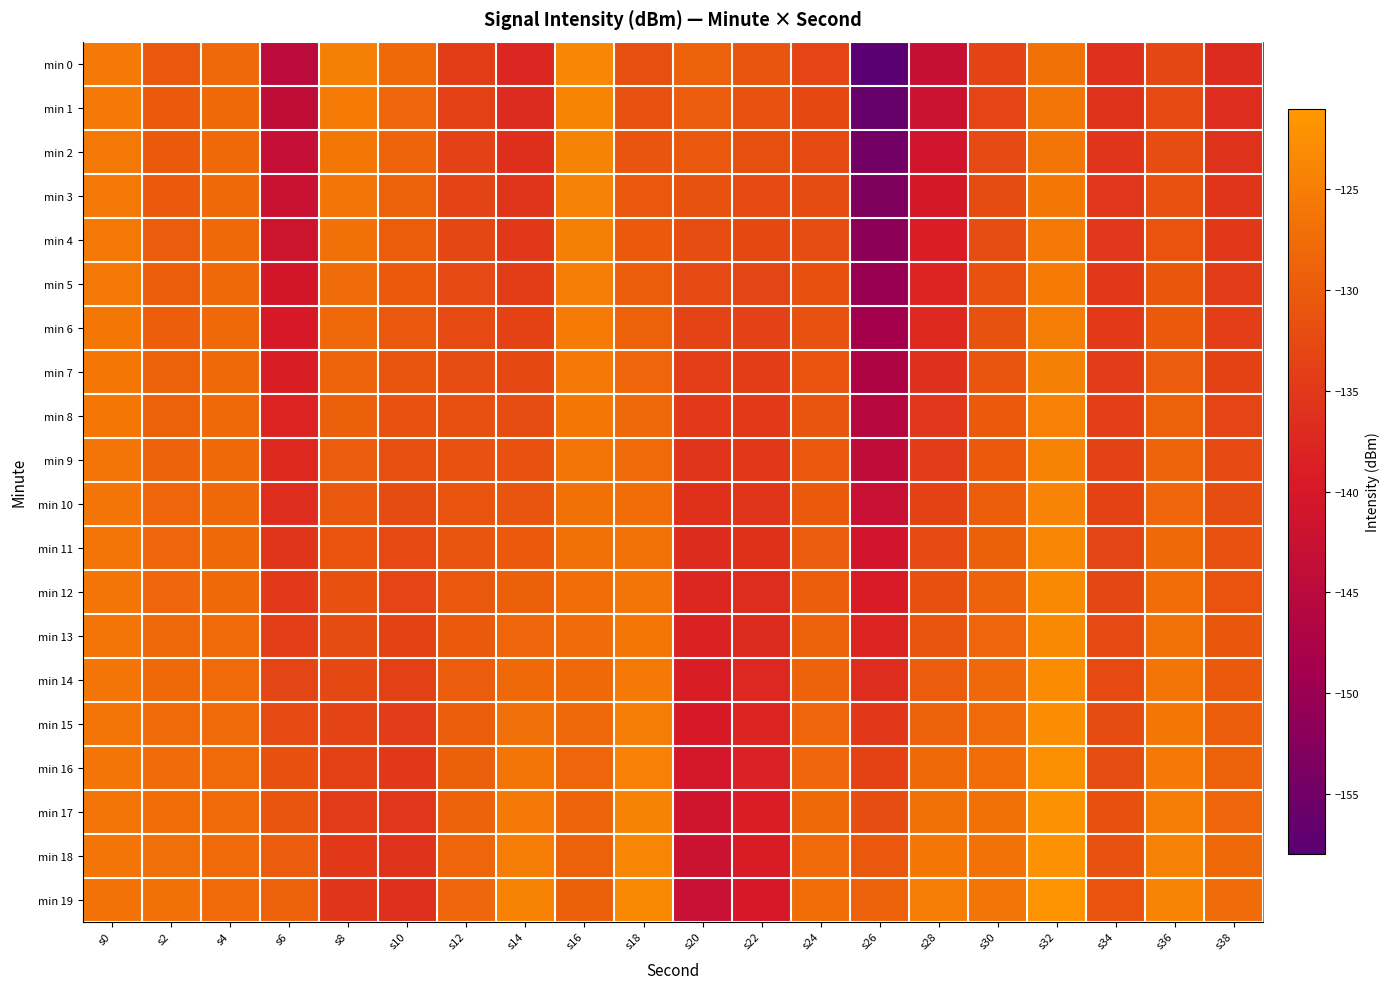

Reading right to left, extract all data points from this chart.

min 0: s38=-137.0	s36=-132.9	s34=-136.3	s32=-126.7	s30=-133.4	s28=-142.9	s26=-157.8	s24=-133.1	s22=-130.9	s20=-129.0	s18=-131.7	s16=-123.7	s14=-137.7	s12=-134.2	s10=-127.9	s8=-124.8	s6=-144.7	s4=-128.1	s2=-130.5	s0=-125.7
min 1: s38=-136.5	s36=-132.4	s34=-136.0	s32=-126.5	s30=-133.0	s28=-141.9	s26=-156.2	s24=-132.8	s22=-131.4	s20=-129.7	s18=-131.3	s16=-124.0	s14=-137.0	s12=-133.9	s10=-128.3	s8=-125.3	s6=-143.9	s4=-128.1	s2=-130.3	s0=-125.7
min 2: s38=-136.0	s36=-132.0	s34=-135.7	s32=-126.2	s30=-132.6	s28=-141.0	s26=-154.7	s24=-132.5	s22=-131.8	s20=-130.4	s18=-130.9	s16=-124.3	s14=-136.3	s12=-133.6	s10=-128.8	s8=-125.9	s6=-143.1	s4=-128.0	s2=-130.2	s0=-125.8
min 3: s38=-135.5	s36=-131.5	s34=-135.4	s32=-125.9	s30=-132.2	s28=-140.1	s26=-153.2	s24=-132.2	s22=-132.3	s20=-131.2	s18=-130.4	s16=-124.6	s14=-135.6	s12=-133.3	s10=-129.2	s8=-126.5	s6=-142.3	s4=-128.0	s2=-130.0	s0=-125.8
min 4: s38=-135.0	s36=-131.1	s34=-135.2	s32=-125.7	s30=-131.9	s28=-139.1	s26=-151.7	s24=-131.9	s22=-132.8	s20=-131.9	s18=-130.0	s16=-124.9	s14=-134.9	s12=-133.0	s10=-129.6	s8=-127.1	s6=-141.4	s4=-128.0	s2=-129.8	s0=-125.9
min 5: s38=-134.5	s36=-130.6	s34=-134.9	s32=-125.4	s30=-131.5	s28=-138.2	s26=-150.2	s24=-131.6	s22=-133.2	s20=-132.6	s18=-129.5	s16=-125.2	s14=-134.2	s12=-132.7	s10=-130.1	s8=-127.6	s6=-140.6	s4=-128.0	s2=-129.6	s0=-125.9
min 6: s38=-134.0	s36=-130.1	s34=-134.6	s32=-125.2	s30=-131.1	s28=-137.2	s26=-148.7	s24=-131.3	s22=-133.7	s20=-133.3	s18=-129.1	s16=-125.5	s14=-133.5	s12=-132.4	s10=-130.5	s8=-128.2	s6=-139.8	s4=-127.9	s2=-129.4	s0=-126.0
min 7: s38=-133.5	s36=-129.7	s34=-134.3	s32=-124.9	s30=-130.7	s28=-136.3	s26=-147.2	s24=-131.0	s22=-134.2	s20=-134.0	s18=-128.6	s16=-125.8	s14=-132.8	s12=-132.1	s10=-130.9	s8=-128.8	s6=-139.0	s4=-127.9	s2=-129.2	s0=-126.0
min 8: s38=-133.0	s36=-129.2	s34=-134.1	s32=-124.6	s30=-130.4	s28=-135.4	s26=-145.6	s24=-130.7	s22=-134.6	s20=-134.7	s18=-128.2	s16=-126.0	s14=-132.1	s12=-131.7	s10=-131.4	s8=-129.4	s6=-138.1	s4=-127.9	s2=-129.0	s0=-126.0
min 9: s38=-132.5	s36=-128.8	s34=-133.8	s32=-124.4	s30=-130.0	s28=-134.4	s26=-144.1	s24=-130.4	s22=-135.1	s20=-135.5	s18=-127.8	s16=-126.3	s14=-131.4	s12=-131.4	s10=-131.8	s8=-129.9	s6=-137.3	s4=-127.9	s2=-128.8	s0=-126.1
min 10: s38=-132.0	s36=-128.3	s34=-133.5	s32=-124.1	s30=-129.6	s28=-133.5	s26=-142.6	s24=-130.1	s22=-135.6	s20=-136.2	s18=-127.3	s16=-126.6	s14=-130.7	s12=-131.1	s10=-132.3	s8=-130.5	s6=-136.5	s4=-127.9	s2=-128.7	s0=-126.1
min 11: s38=-131.5	s36=-127.8	s34=-133.2	s32=-123.8	s30=-129.2	s28=-132.6	s26=-141.1	s24=-129.8	s22=-136.0	s20=-136.9	s18=-126.9	s16=-126.9	s14=-130.0	s12=-130.8	s10=-132.7	s8=-131.1	s6=-135.7	s4=-127.8	s2=-128.5	s0=-126.2
min 12: s38=-131.0	s36=-127.4	s34=-133.0	s32=-123.6	s30=-128.9	s28=-131.6	s26=-139.6	s24=-129.5	s22=-136.5	s20=-137.6	s18=-126.4	s16=-127.2	s14=-129.3	s12=-130.5	s10=-133.1	s8=-131.6	s6=-134.9	s4=-127.8	s2=-128.3	s0=-126.2
min 13: s38=-130.5	s36=-126.9	s34=-132.7	s32=-123.3	s30=-128.5	s28=-130.7	s26=-138.1	s24=-129.2	s22=-137.0	s20=-138.3	s18=-126.0	s16=-127.5	s14=-128.6	s12=-130.2	s10=-133.6	s8=-132.2	s6=-134.0	s4=-127.8	s2=-128.1	s0=-126.2
min 14: s38=-130.0	s36=-126.4	s34=-132.4	s32=-123.1	s30=-128.1	s28=-129.7	s26=-136.5	s24=-128.9	s22=-137.4	s20=-139.0	s18=-125.5	s16=-127.8	s14=-127.9	s12=-129.9	s10=-134.0	s8=-132.8	s6=-133.2	s4=-127.8	s2=-127.9	s0=-126.3
min 15: s38=-129.5	s36=-126.0	s34=-132.1	s32=-122.8	s30=-127.7	s28=-128.8	s26=-135.0	s24=-128.6	s22=-137.9	s20=-139.8	s18=-125.1	s16=-128.1	s14=-127.2	s12=-129.6	s10=-134.4	s8=-133.4	s6=-132.4	s4=-127.7	s2=-127.7	s0=-126.3
min 16: s38=-129.1	s36=-125.5	s34=-131.9	s32=-122.5	s30=-127.4	s28=-127.9	s26=-133.5	s24=-128.3	s22=-138.4	s20=-140.5	s18=-124.7	s16=-128.4	s14=-126.5	s12=-129.2	s10=-134.9	s8=-133.9	s6=-131.6	s4=-127.7	s2=-127.5	s0=-126.4
min 17: s38=-128.6	s36=-125.1	s34=-131.6	s32=-122.3	s30=-127.0	s28=-126.9	s26=-132.0	s24=-128.0	s22=-138.9	s20=-141.2	s18=-124.2	s16=-128.7	s14=-125.8	s12=-128.9	s10=-135.3	s8=-134.5	s6=-130.7	s4=-127.7	s2=-127.3	s0=-126.4
min 18: s38=-128.1	s36=-124.6	s34=-131.3	s32=-122.0	s30=-126.6	s28=-126.0	s26=-130.5	s24=-127.7	s22=-139.3	s20=-141.9	s18=-123.8	s16=-129.0	s14=-125.1	s12=-128.6	s10=-135.8	s8=-135.1	s6=-129.9	s4=-127.7	s2=-127.1	s0=-126.5
min 19: s38=-127.6	s36=-124.1	s34=-131.0	s32=-121.8	s30=-126.2	s28=-125.1	s26=-129.0	s24=-127.4	s22=-139.8	s20=-142.6	s18=-123.3	s16=-129.3	s14=-124.4	s12=-128.3	s10=-136.2	s8=-135.7	s6=-129.1	s4=-127.7	s2=-127.0	s0=-126.5